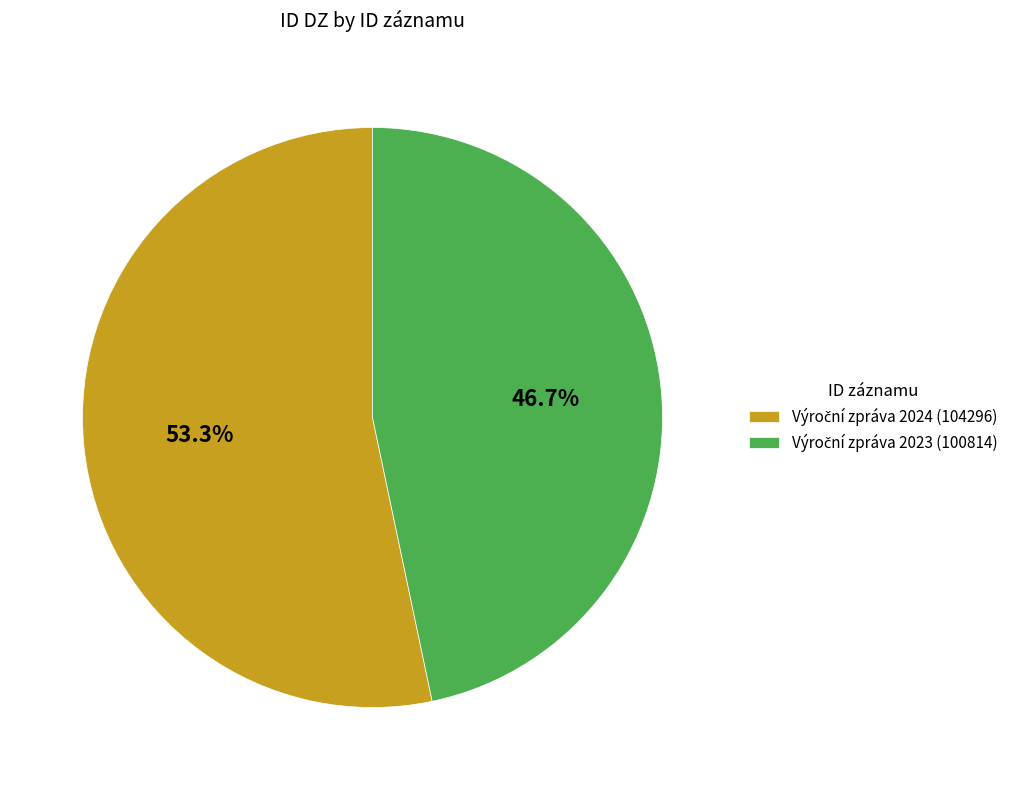

To the nearest percent, what is the average slice percentage?

50%